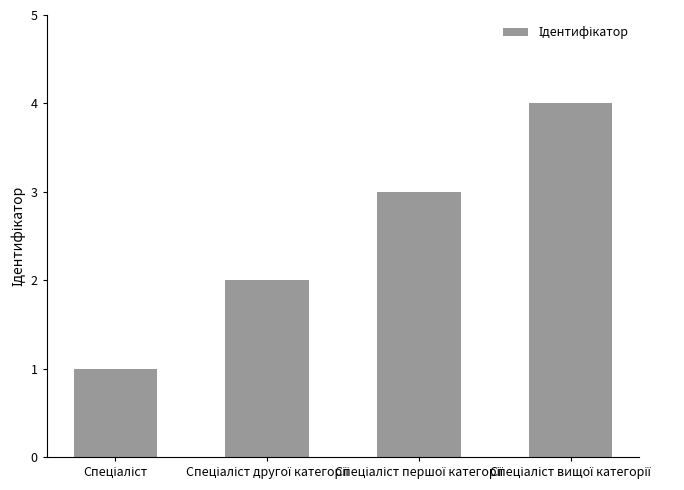

What is the sum of all values?

10